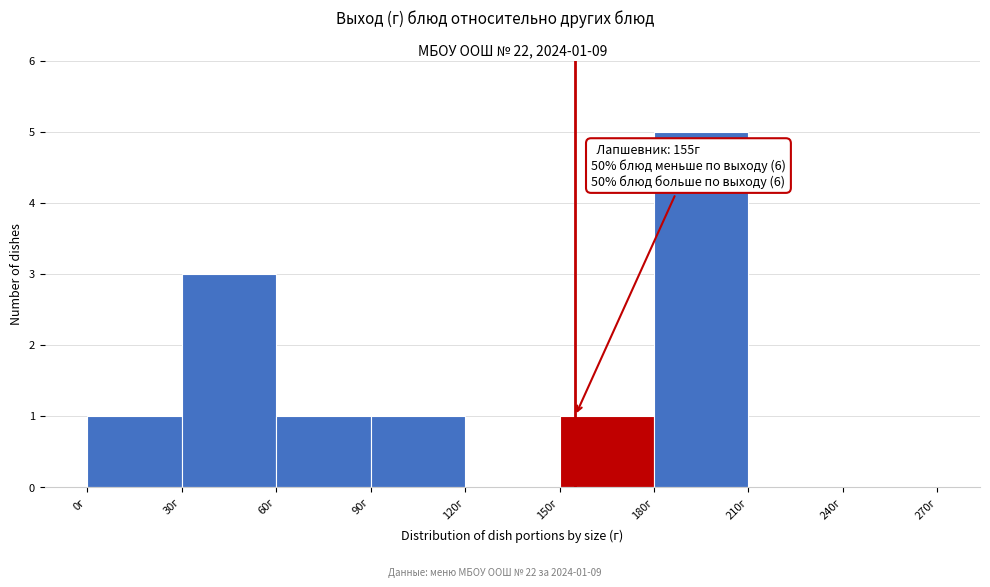

Which range on the x-axis has the tallest bar?

180 to 210